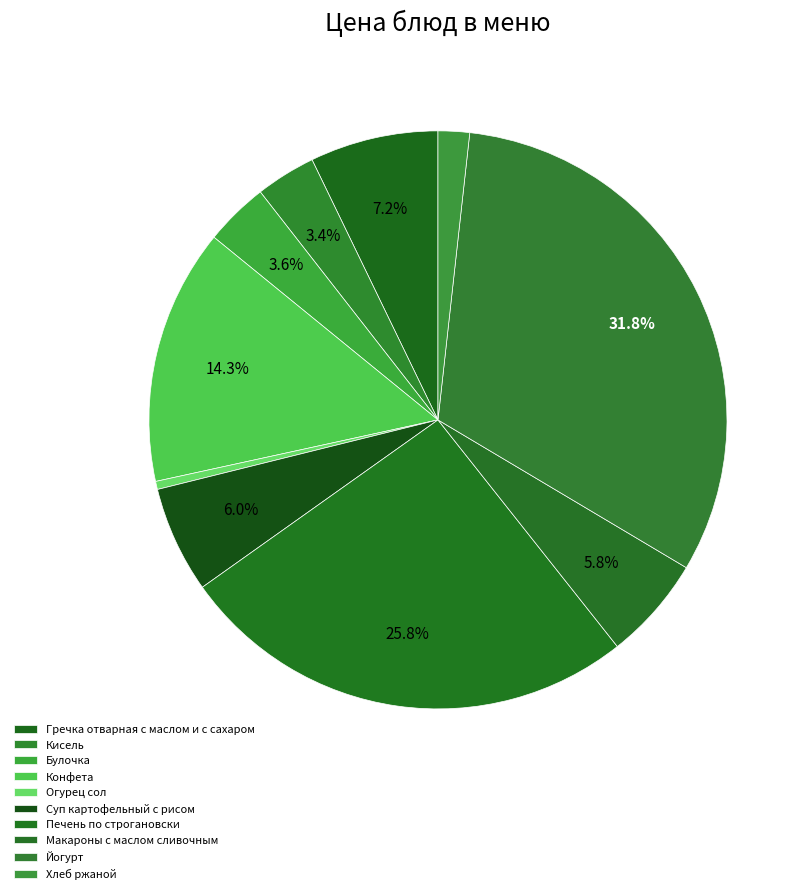

What is the ratio of the value at Печень по строгановски to the value at Гречка отварная с маслом и с сахаром?

3.6